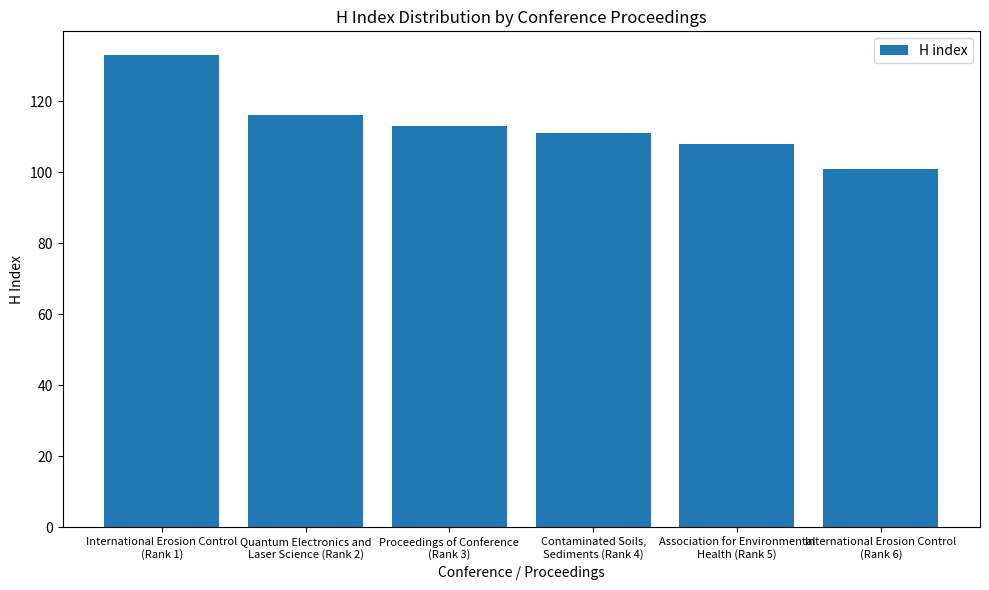

What is the change in value from Quantum Electronics and
Laser Science (Rank 2) to Association for Environmental
Health (Rank 5)?

-8